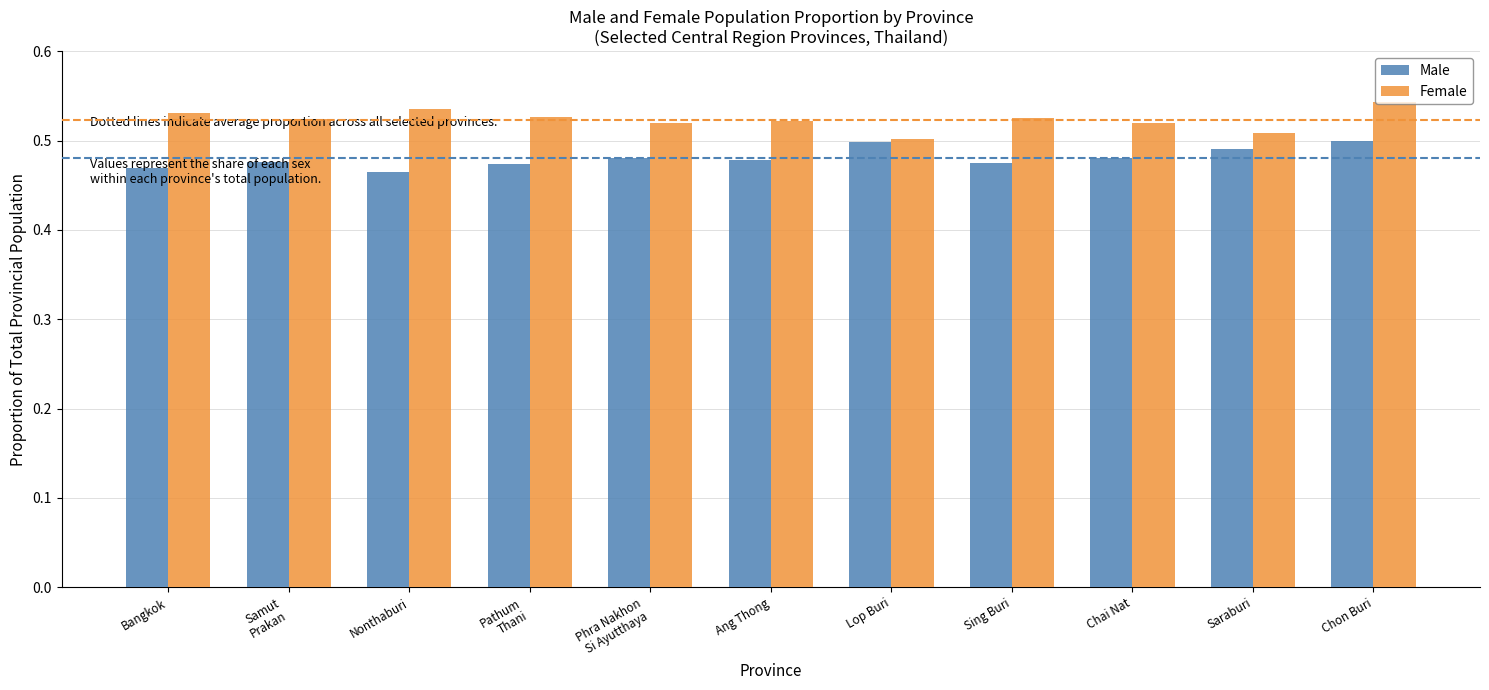

Are the bars horizontal?

No